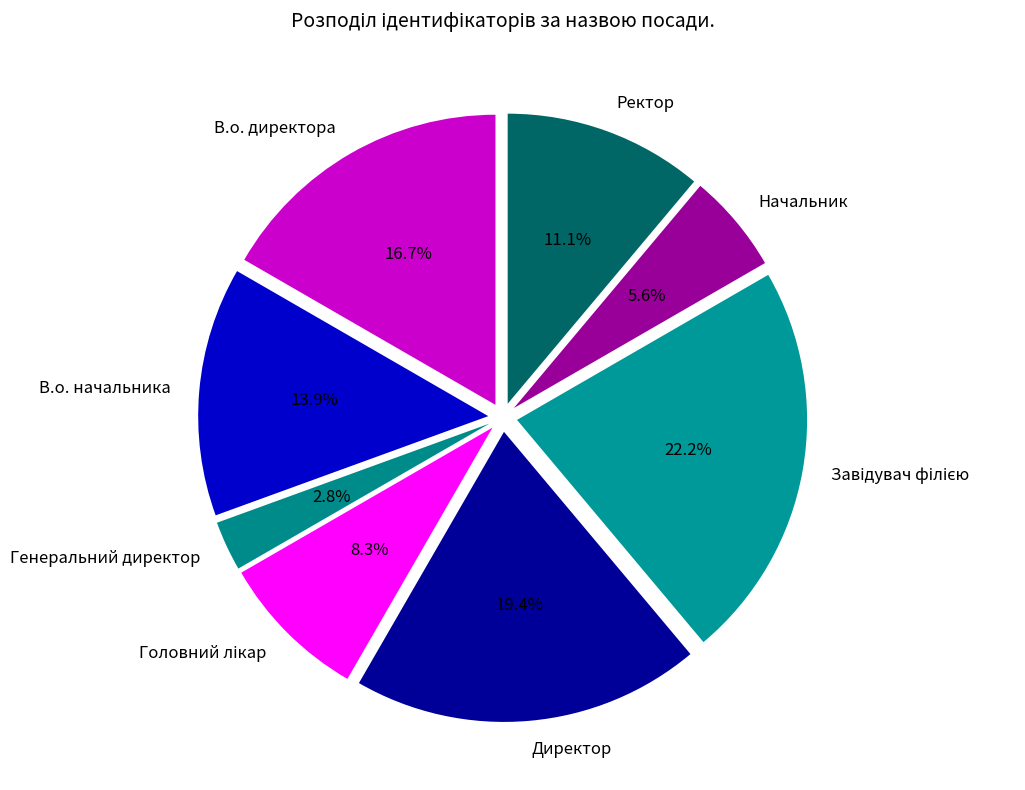

Count the number of slices in the pie.

8